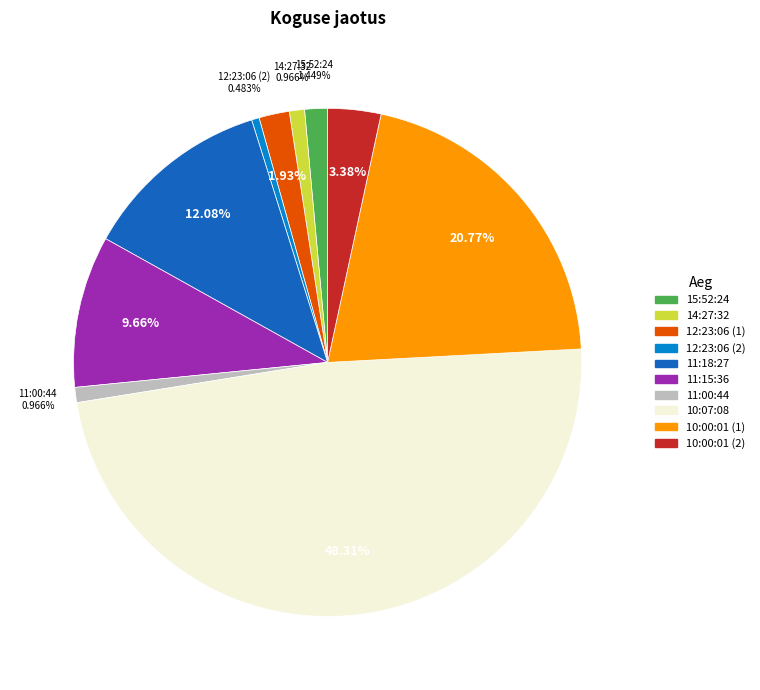

How many slices are in this pie chart?

10